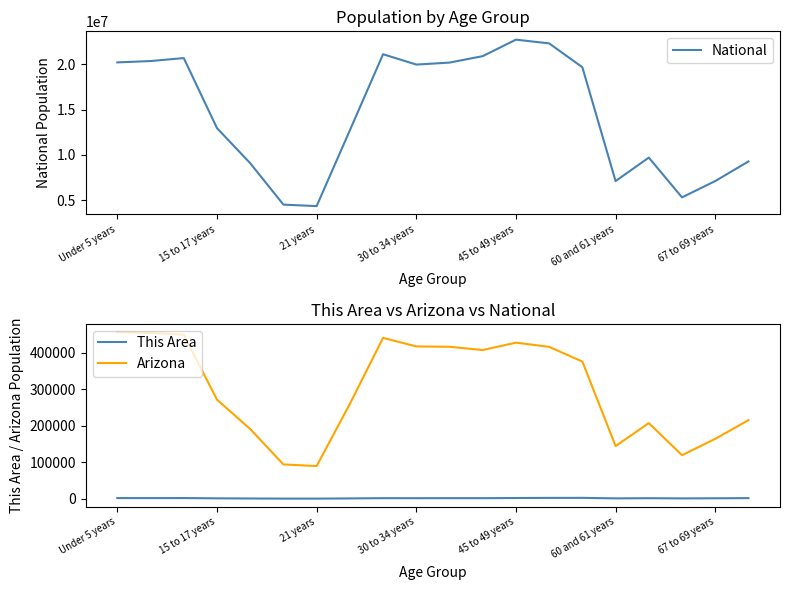

True or false: This Area and Arizona intersect in this chart.

False